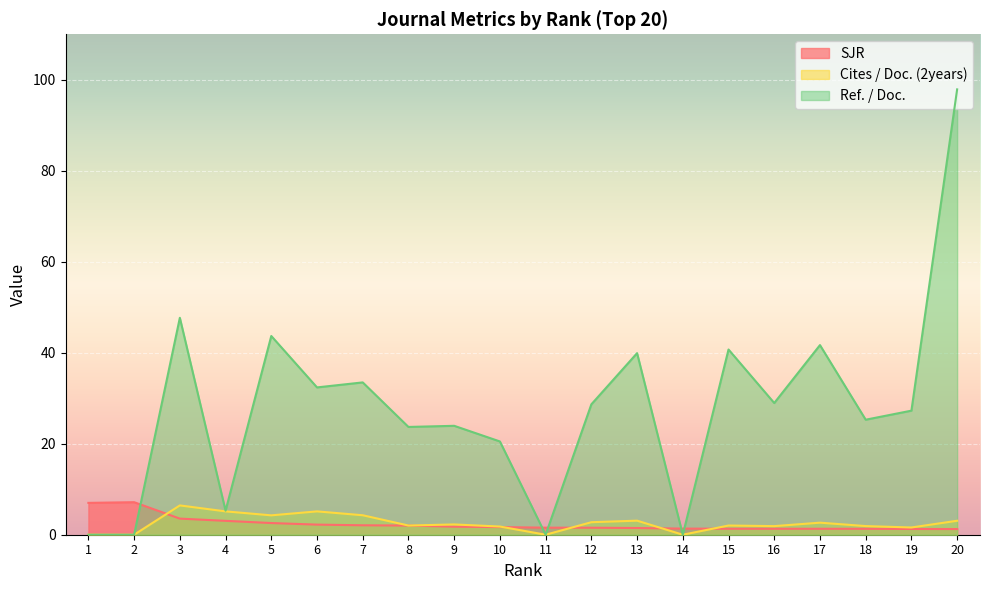

In Cites / Doc. (2years), how many points are higher than both neighbors (excluding endpoints)?

6